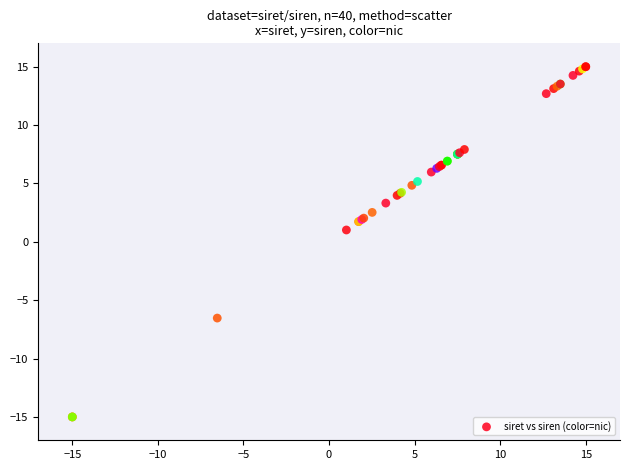

What Y value in the scatter plot is closest to 0?

1.0